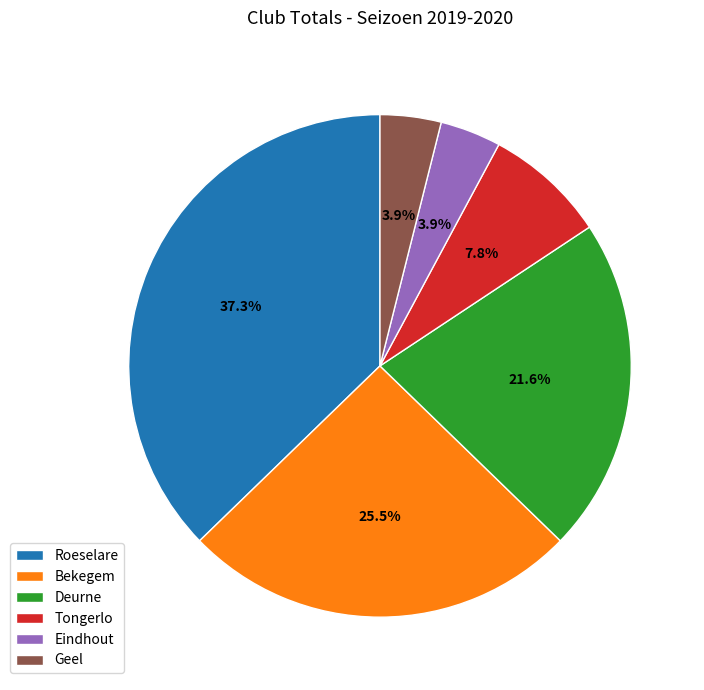

How many slices are in this pie chart?

6